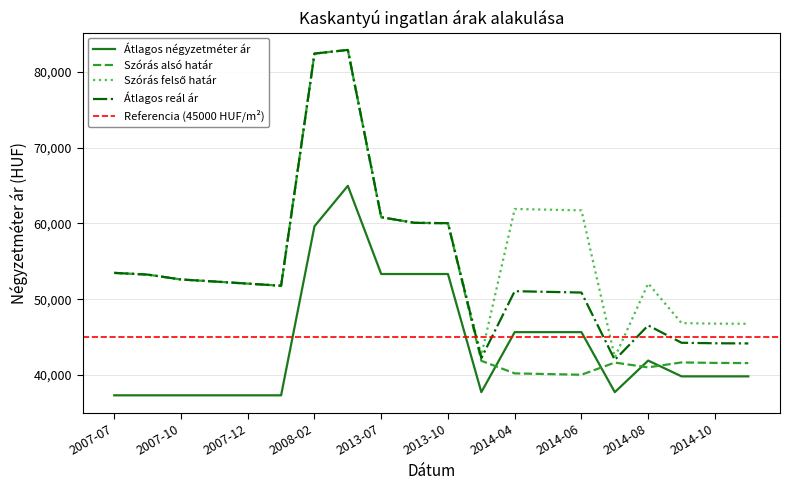

Is the value of Átlagos négyzetméter ár at 2013-12 greater than the value of Átlagos reál ár at 2014-04?

No